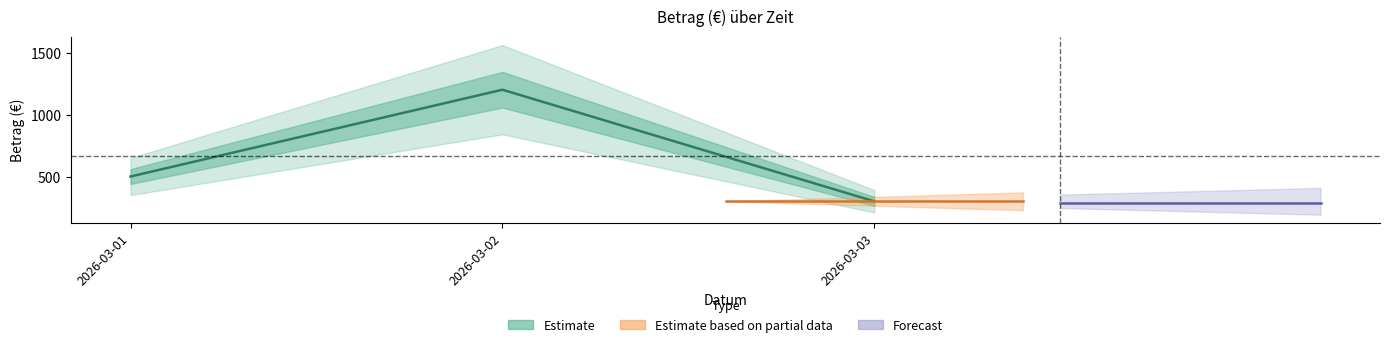

The chart shows a value of 162 at 2026-03-03. True or false?

False